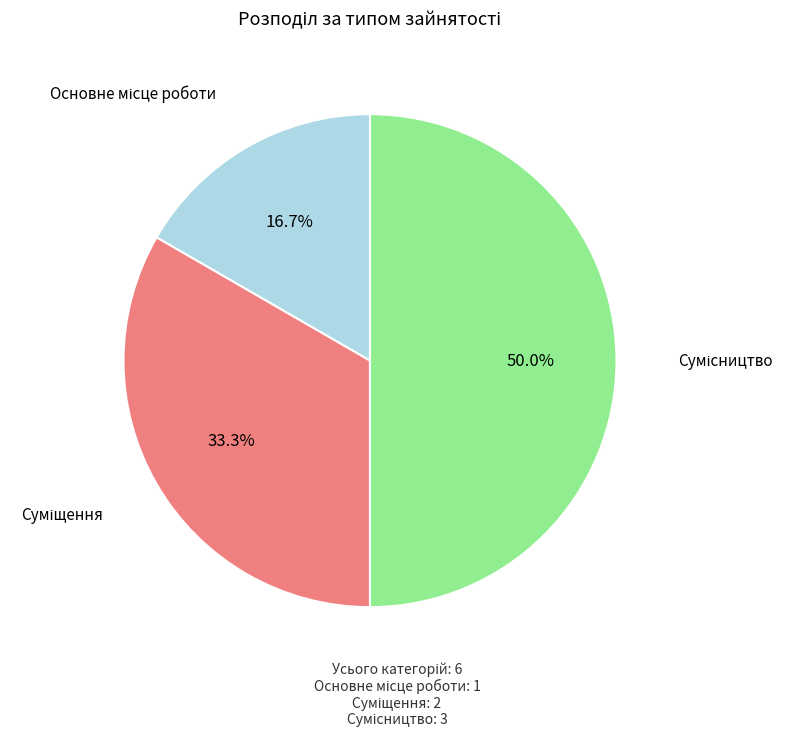

What percentage do Основне місце роботи and Сумісництво together represent?

66.7%